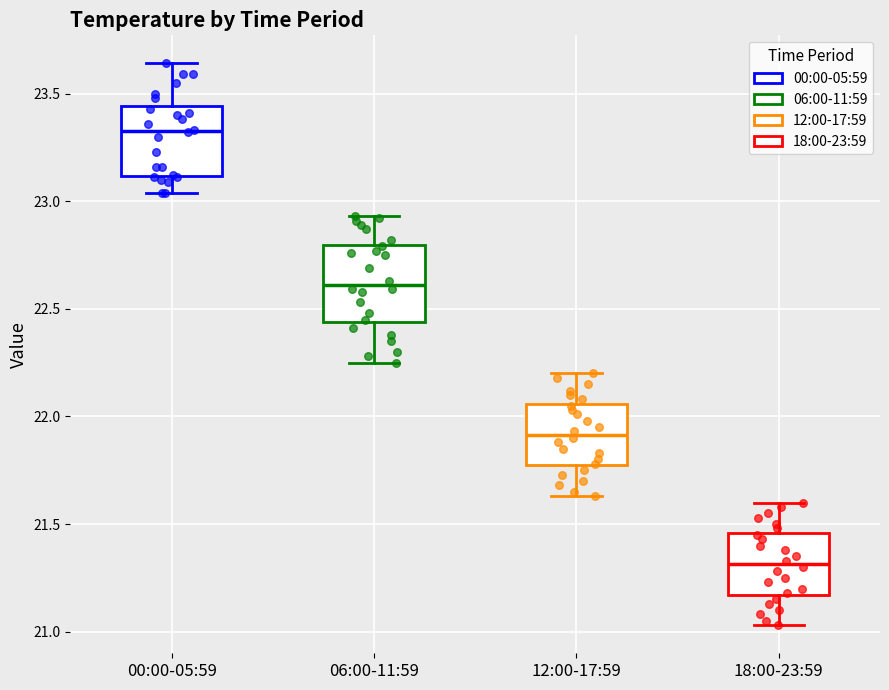

Reading left to right, read every box against the y-axis: the position of its median line, the range the box covers, and the ends of its whiskers. The values are not printed on the chart, so give them approximately, as read against the axis.

00:00-05:59: median 23.35, box 23.10 to 23.45, whiskers 23.05 to 23.65
06:00-11:59: median 22.60, box 22.45 to 22.80, whiskers 22.25 to 22.95
12:00-17:59: median 21.90, box 21.75 to 22.05, whiskers 21.65 to 22.20
18:00-23:59: median 21.30, box 21.15 to 21.45, whiskers 21.05 to 21.60